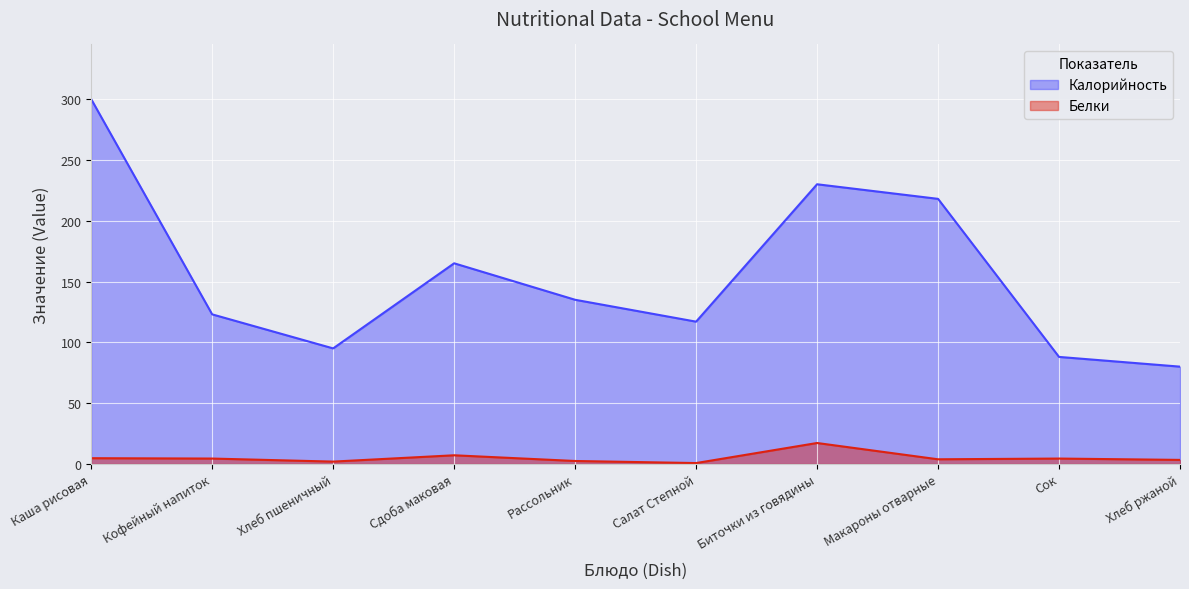

Count the number of categories in the chart.

10